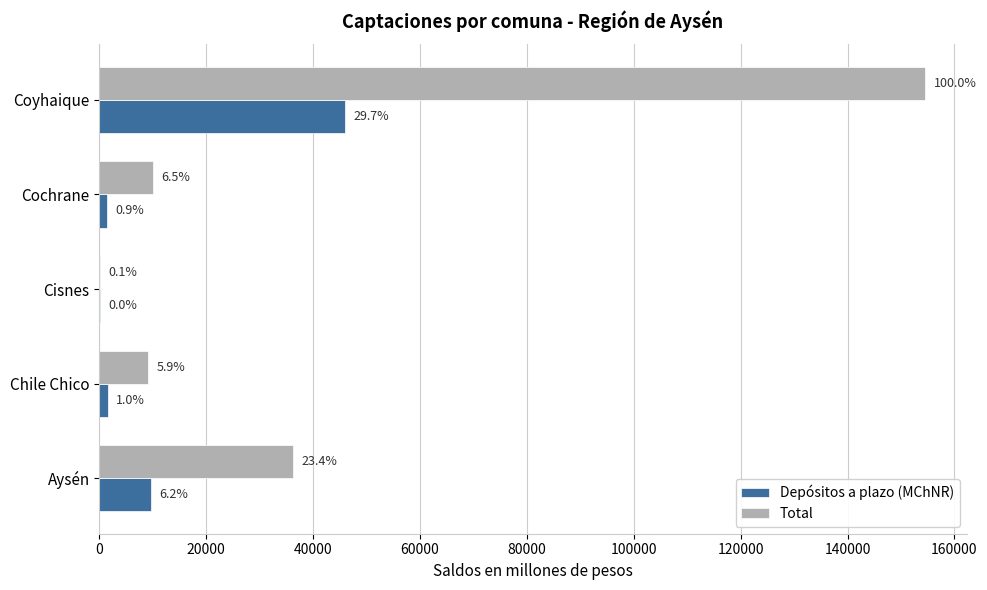

What are all the series names shown in the legend?

Depósitos a plazo (MChNR), Total